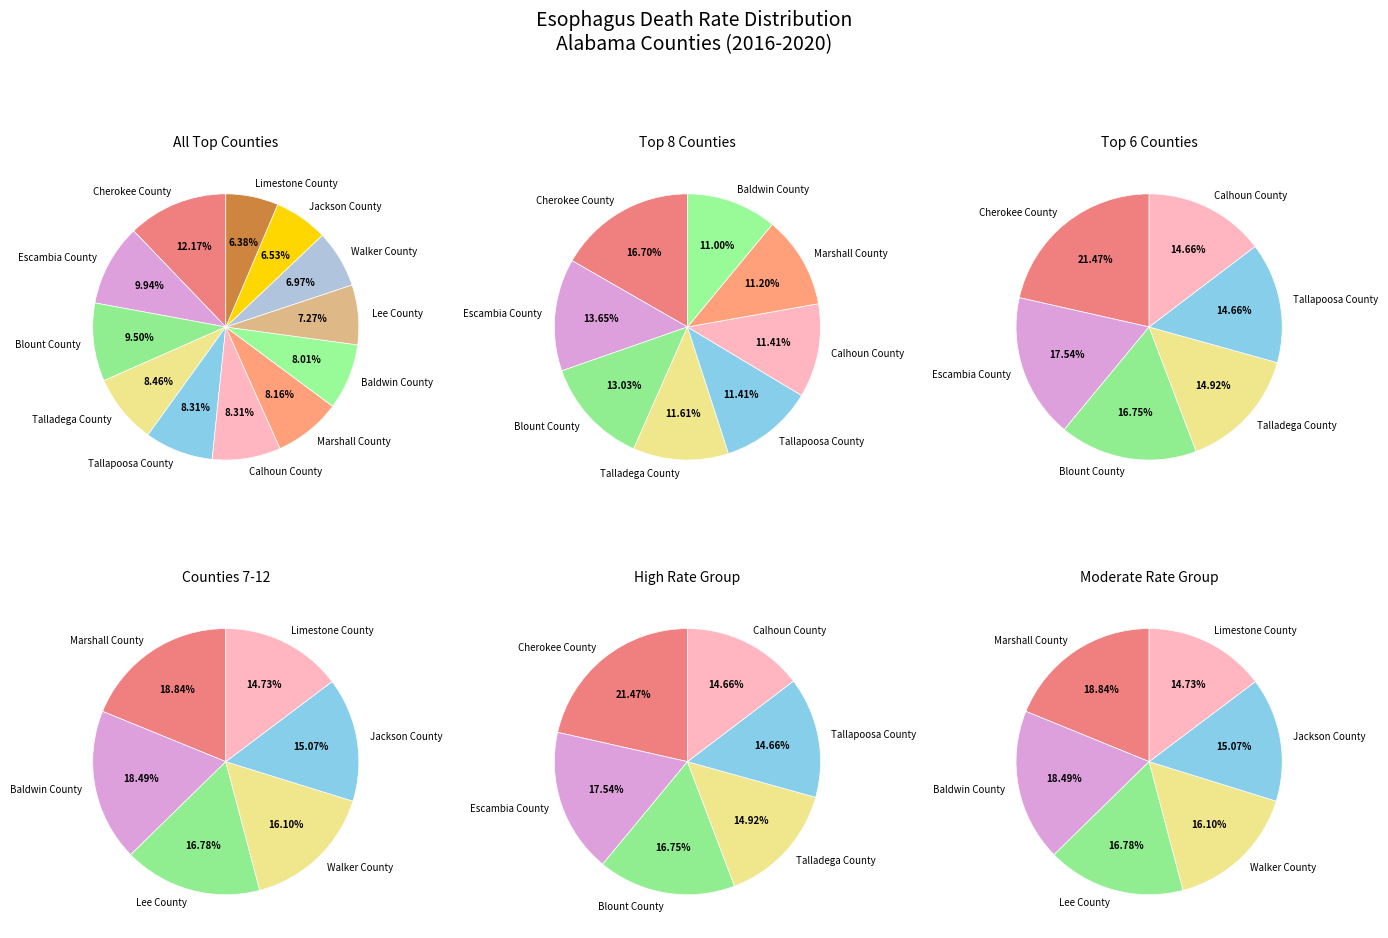

Combined, what portion of the pie is Calhoun County and Baldwin County?

16.3%